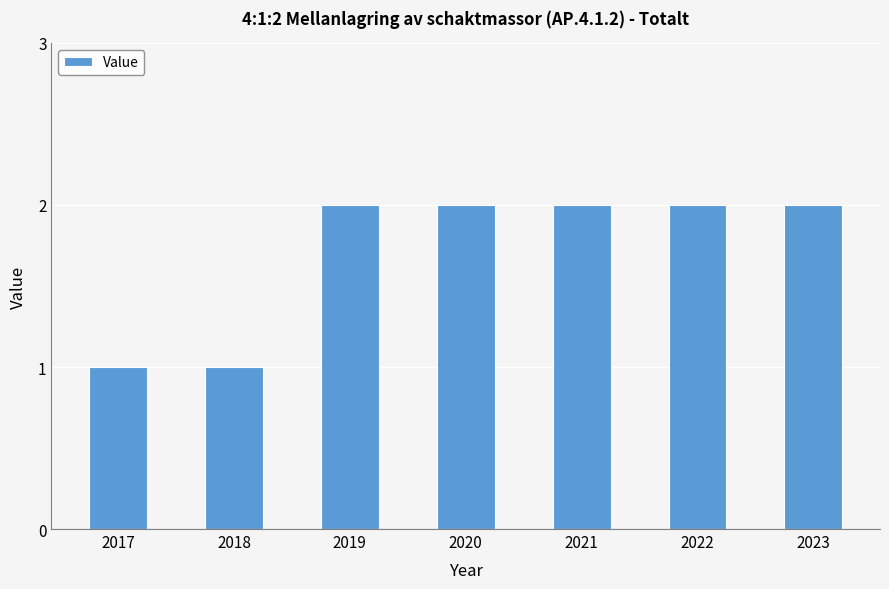

What is the difference between the maximum and minimum values?

1